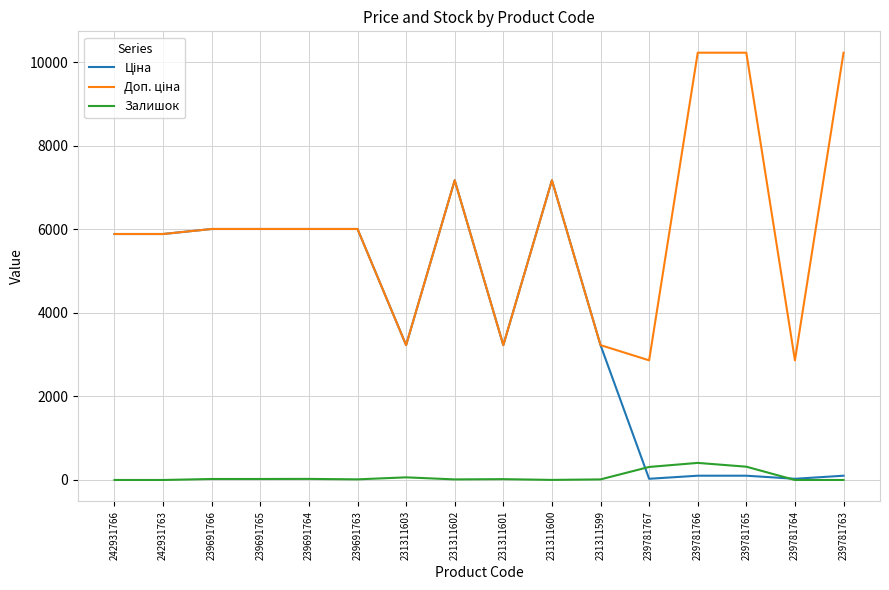

What is the maximum value shown in the chart?

10228.0